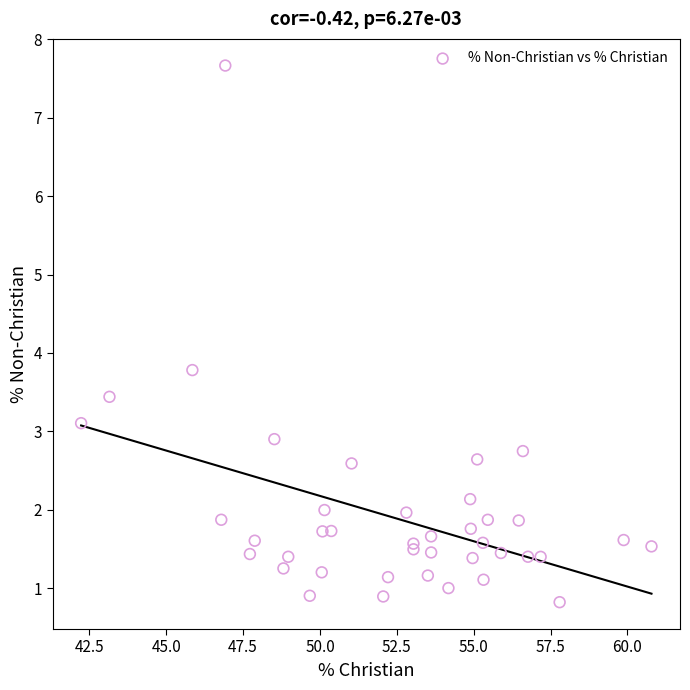

What Y value in the scatter plot is closest to 4?

3.8